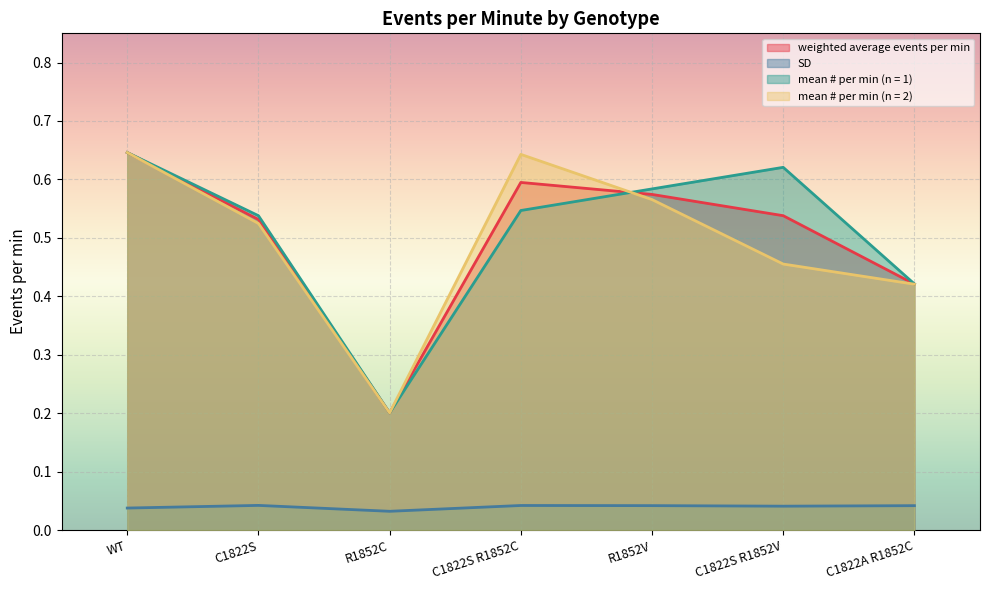

Which series has the largest total across all categories?

mean # per min (n = 1)